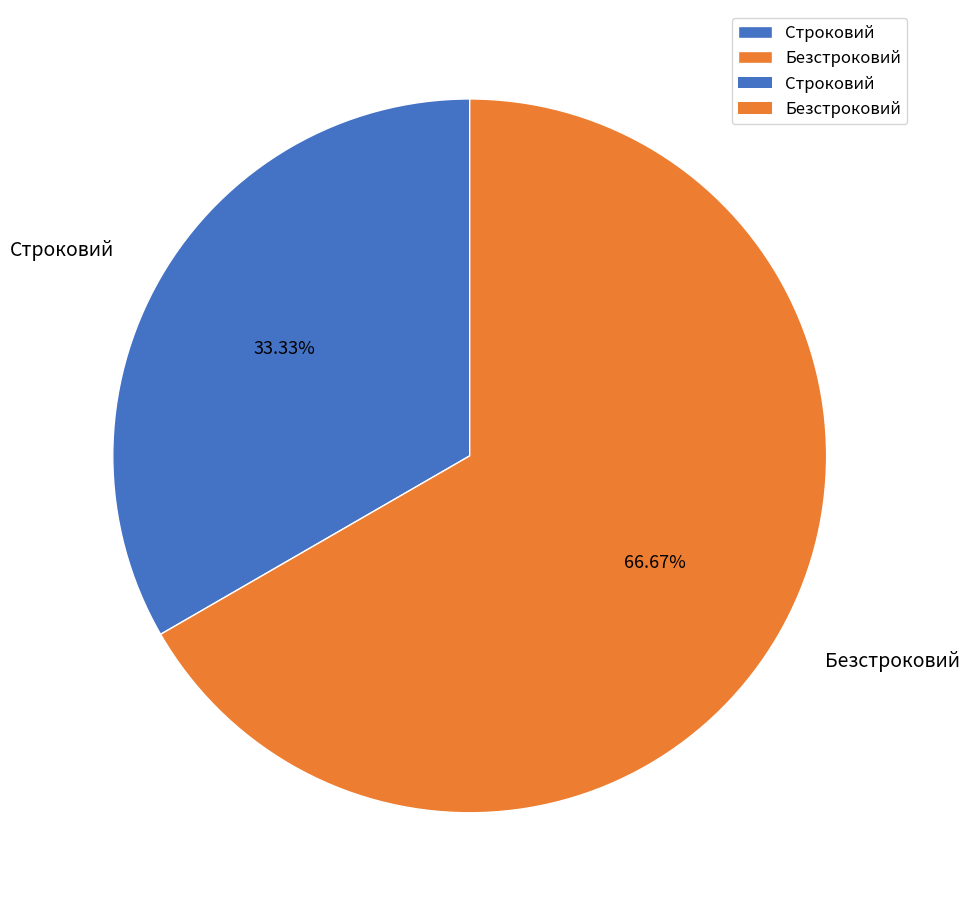

To the nearest percent, what is the average slice percentage?

50%